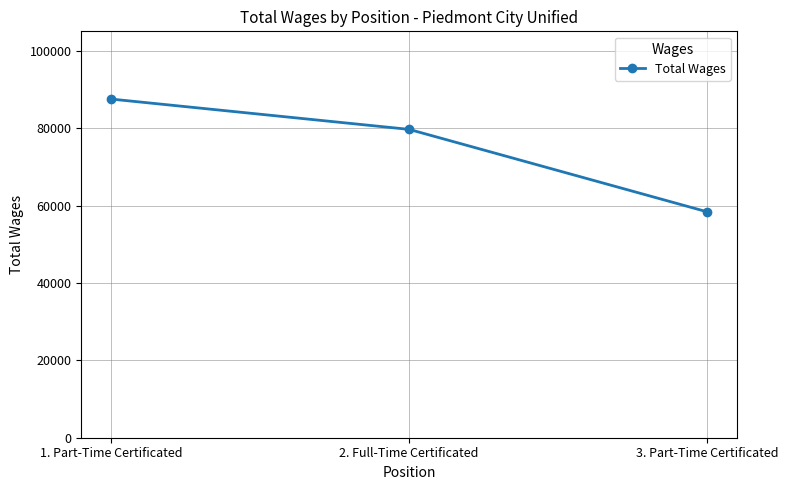

True or false: the data shows 58423 at 3. Part-Time Certificated.

True